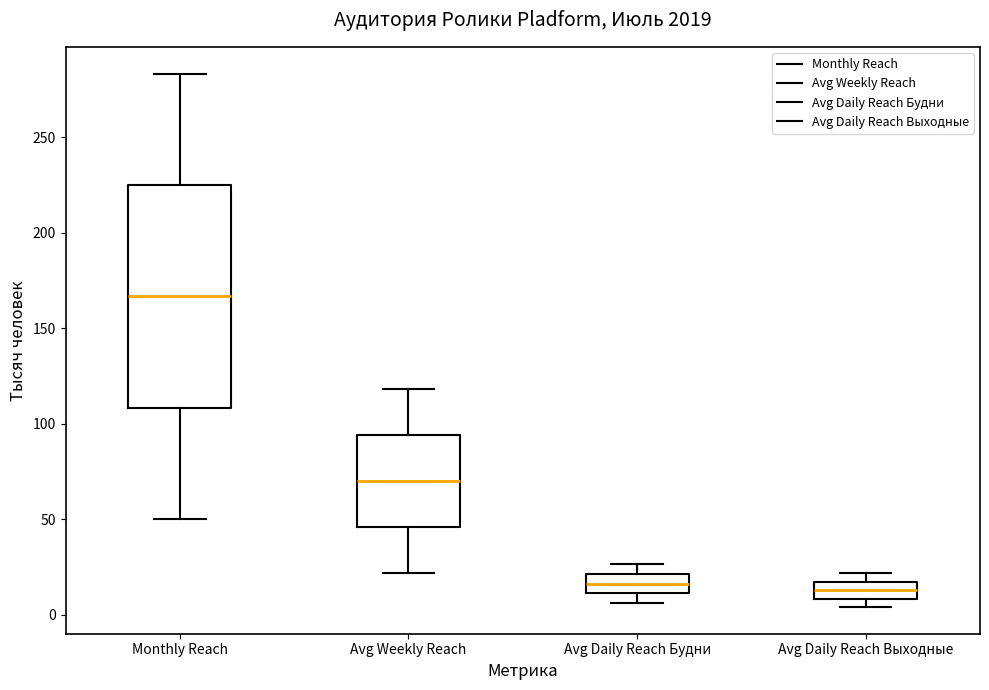

Reading left to right, transcribe this box plot: for each box, give where its median line is, the range the box spans, and where its two whiskers end, as read against the y-axis. The values are not printed on the chart, so give them approximately, as read against the axis.

Monthly Reach: median 165, box 110 to 225, whiskers 50 to 285
Avg Weekly Reach: median 70, box 45 to 95, whiskers 20 to 120
Avg Daily Reach Будни: median 15, box 10 to 20, whiskers 5 to 25
Avg Daily Reach Выходные: median 15 (inside the box), box 10 to 15, whiskers 5 to 20